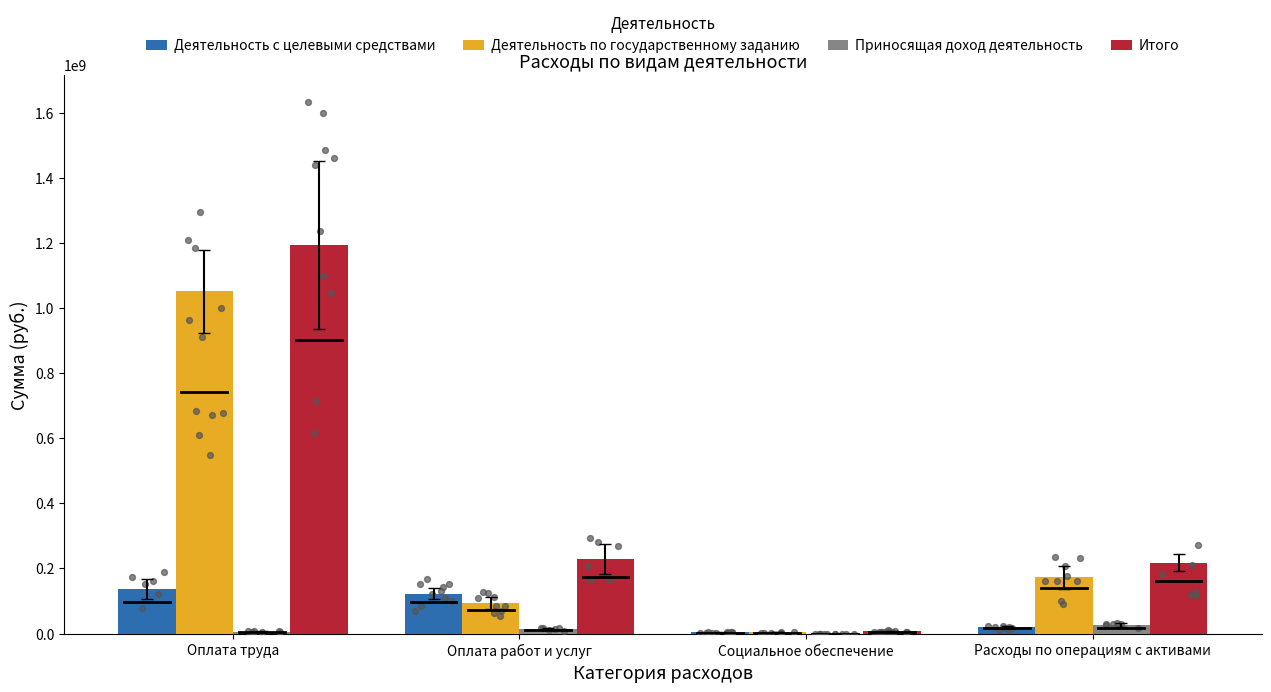

At which category is the sum across all series the highest?

Оплата труда